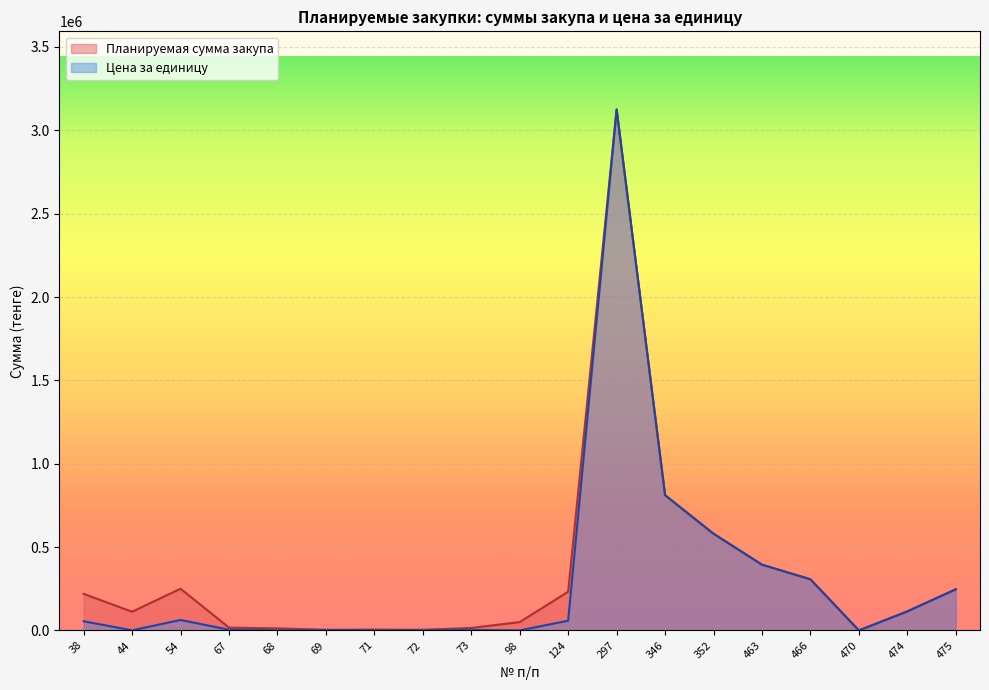

What is the highest value of the Цена за единицу series?

3125000.0